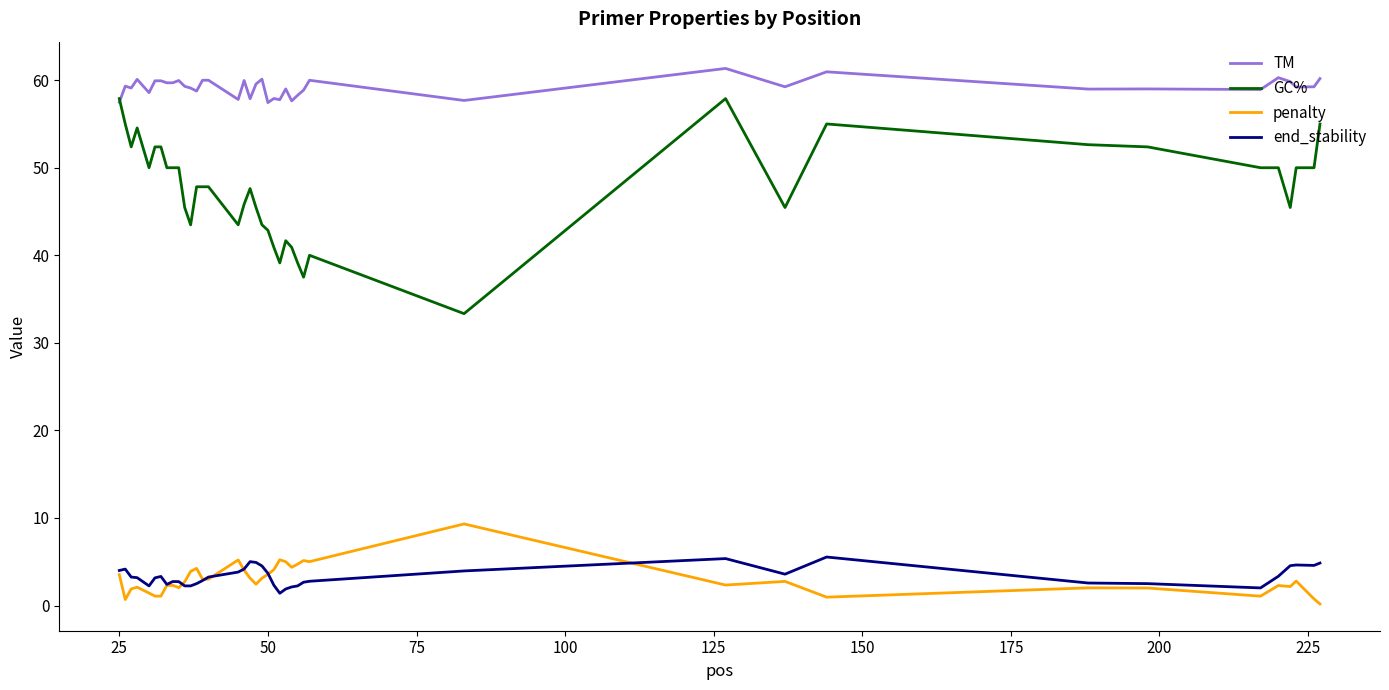

What is the lowest value of the end_stability series?

1.4